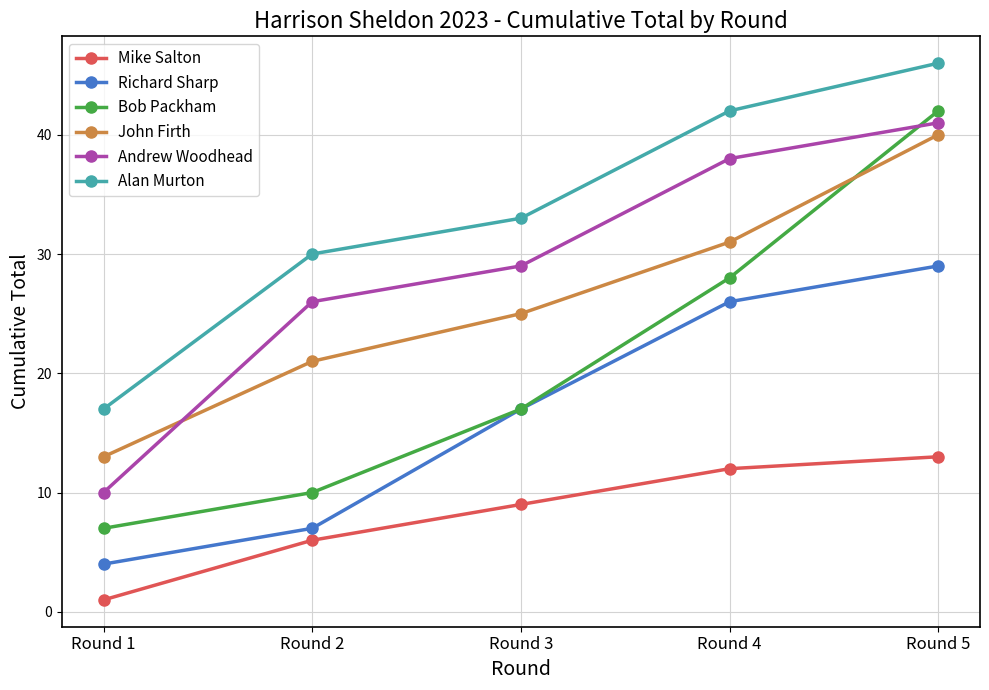

How many series are shown in this chart?

6